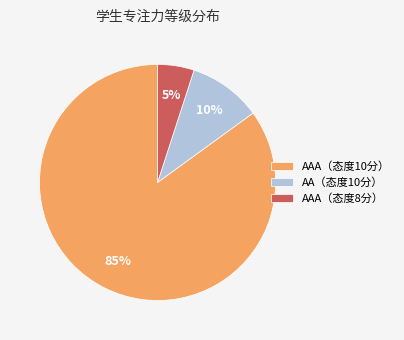

Does any single category account for the majority?

Yes